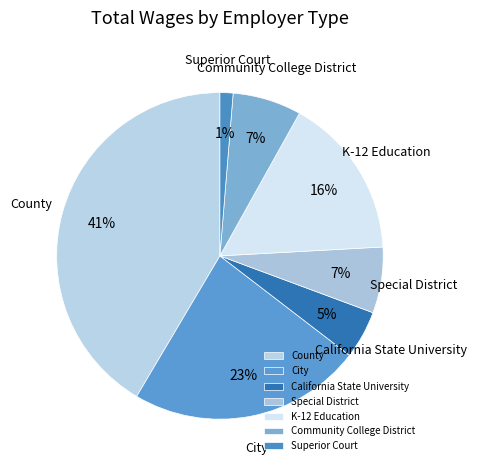

To the nearest percent, what portion does City represent?

23%